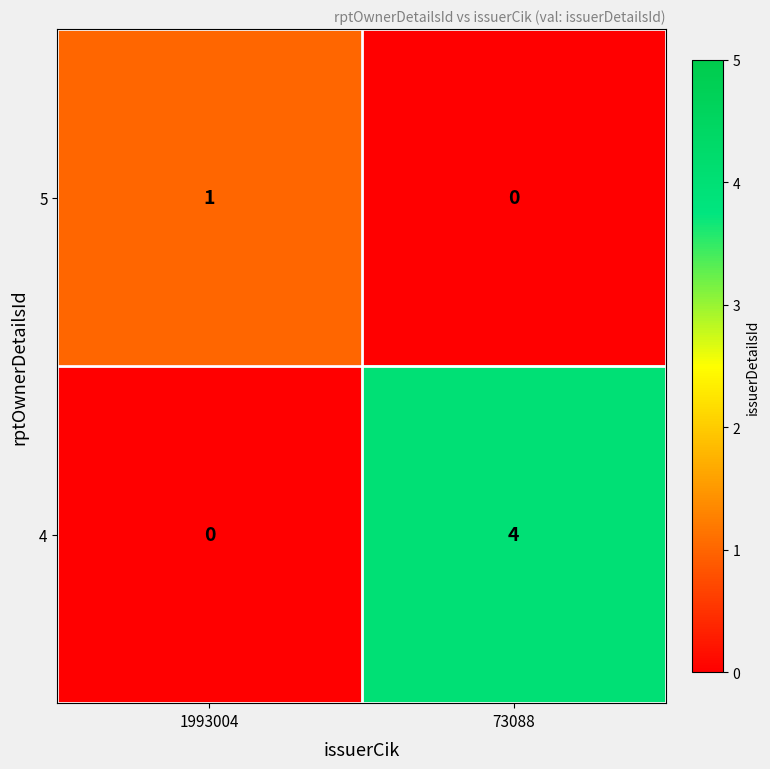

What is the sum of all 4 values?

4